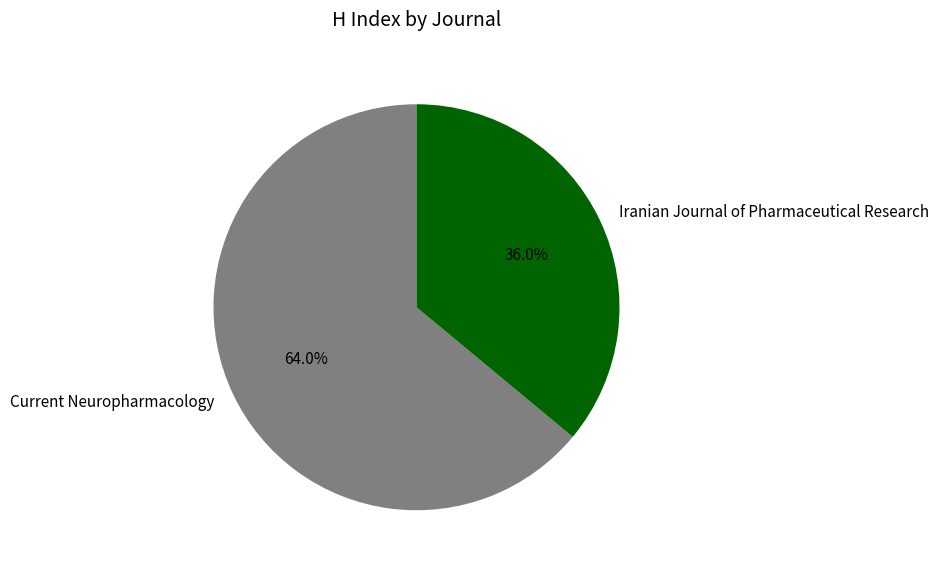

To the nearest percent, what is the combined percentage of Current Neuropharmacology and Iranian Journal of Pharmaceutical Research?

100%